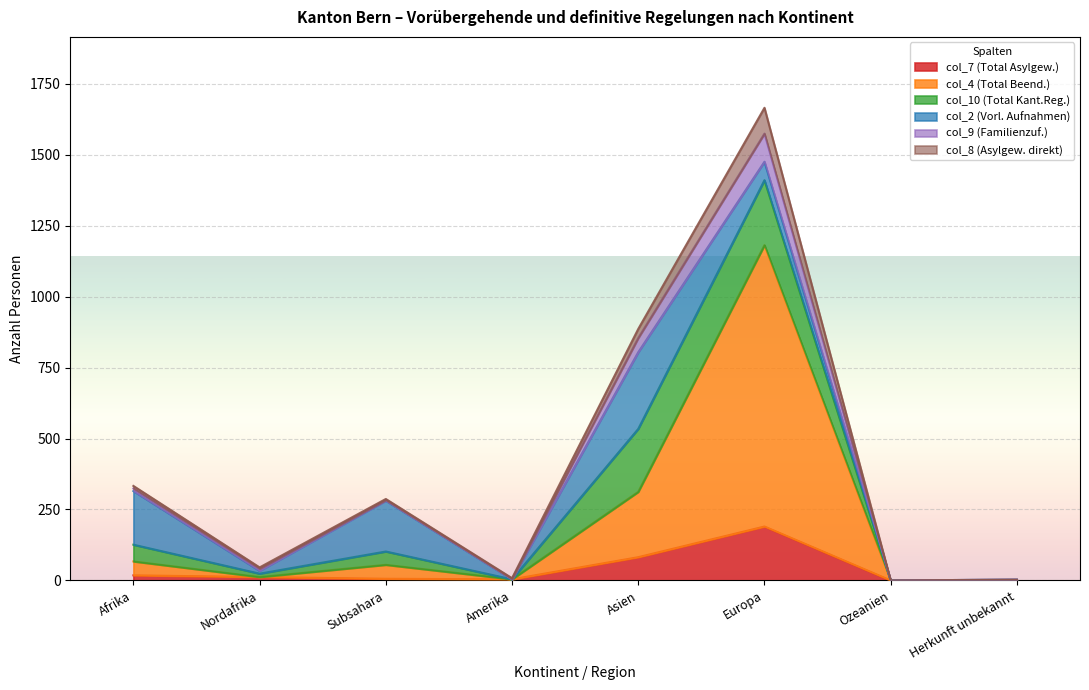

How many positive values does the col_9 (Familienzuf.) series have?

6